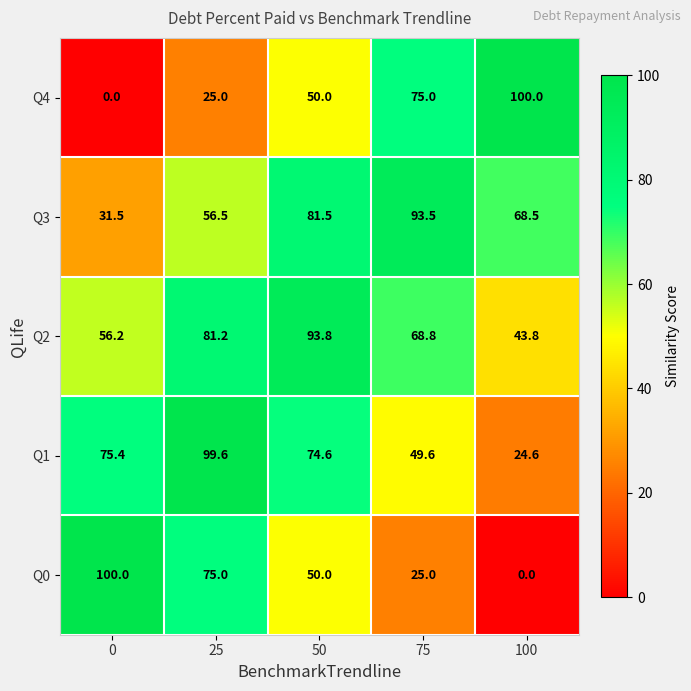

Reading left to right, transcribe all the data shown in this chart.

Q4: 0.0	25.0	50.0	75.0	100.0
Q3: 31.5	56.5	81.5	93.5	68.5
Q2: 56.2	81.2	93.8	68.8	43.8
Q1: 75.4	99.6	74.6	49.6	24.6
Q0: 100.0	75.0	50.0	25.0	0.0